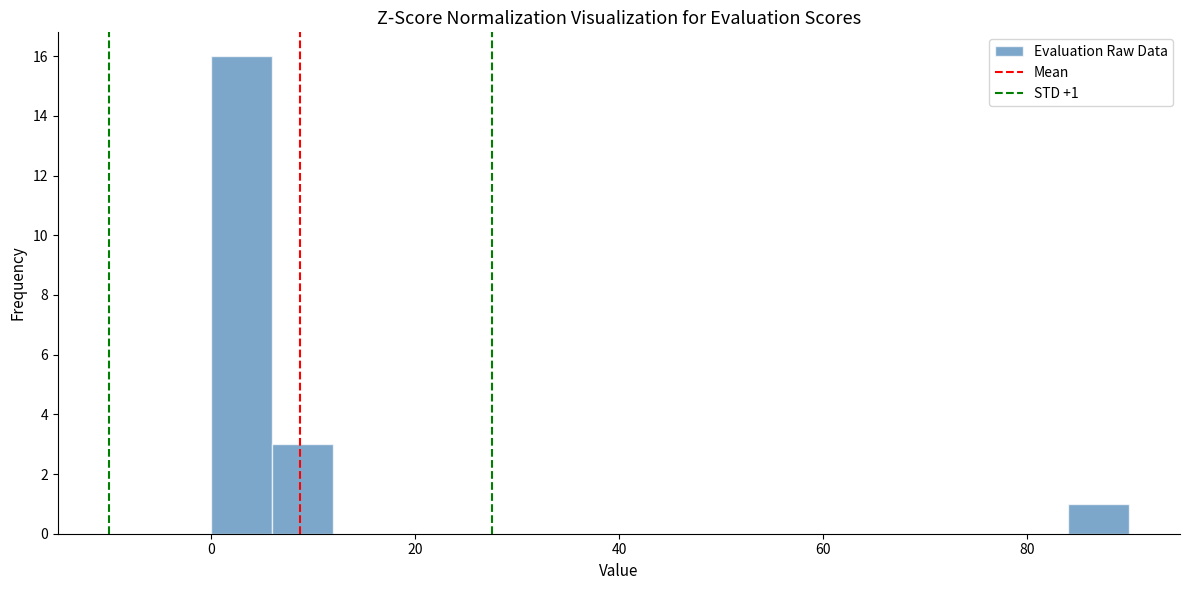

Read against the x-axis, roughly where is the centre of the tallest bar?

4